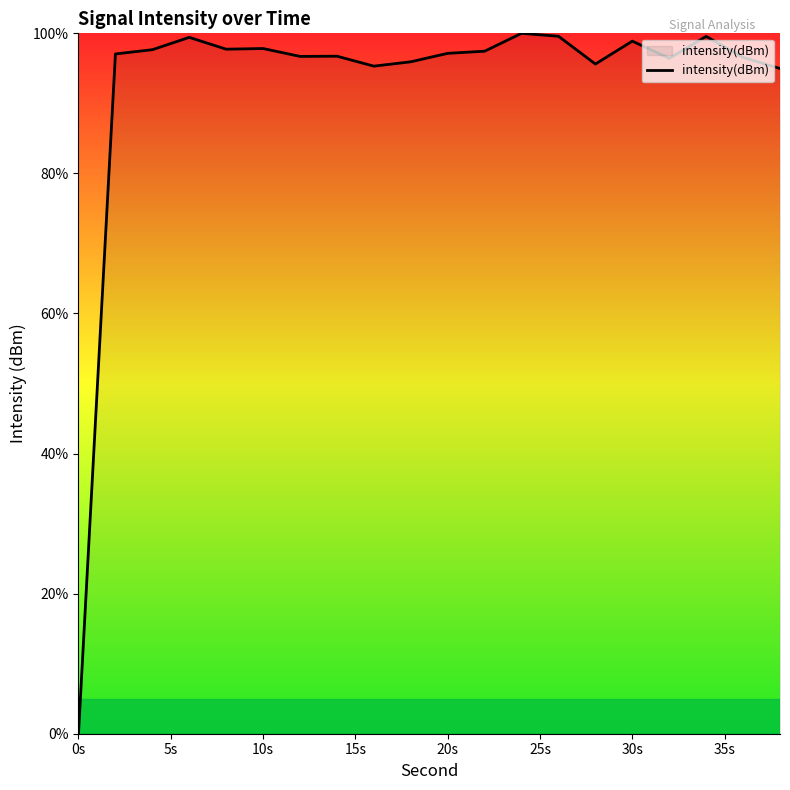

Count the number of data series in this chart.

1